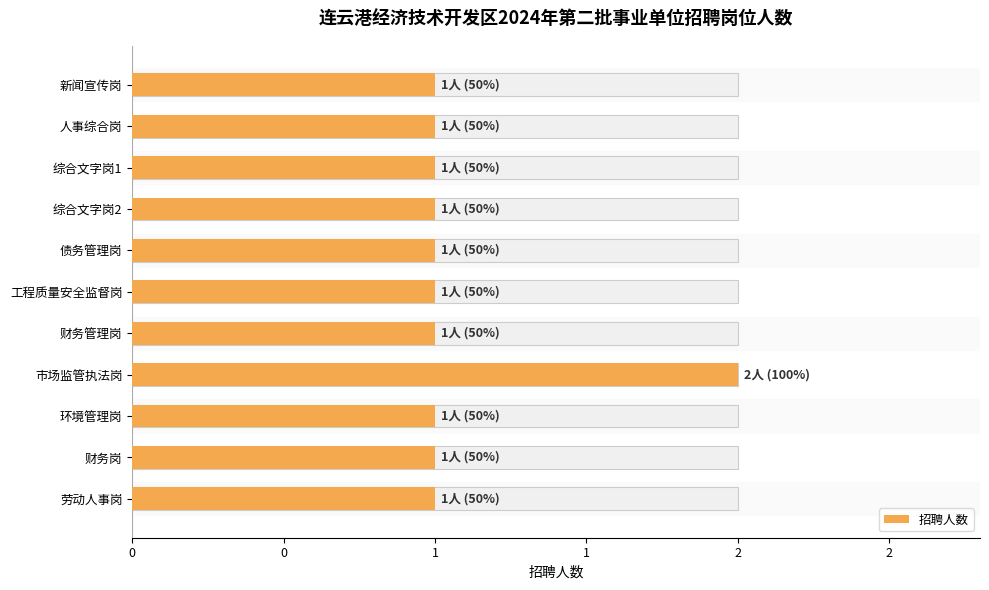

What is the sum of all values?

12